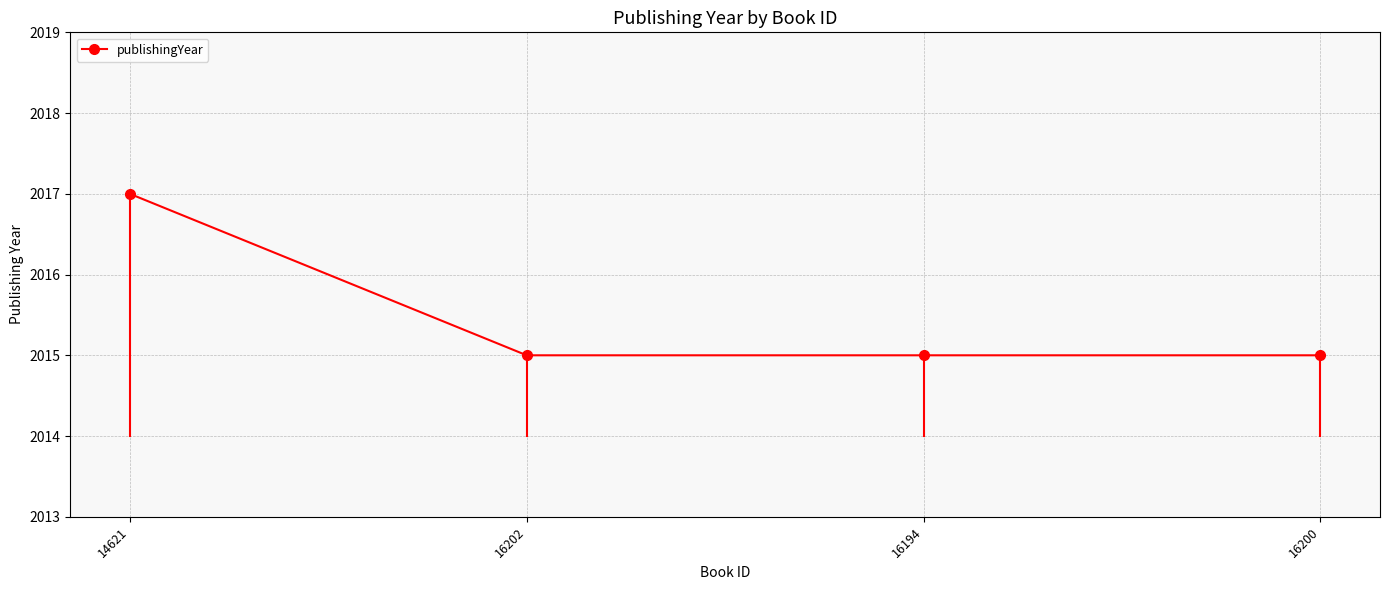

Is it true that the value at 16200 is 619?

False